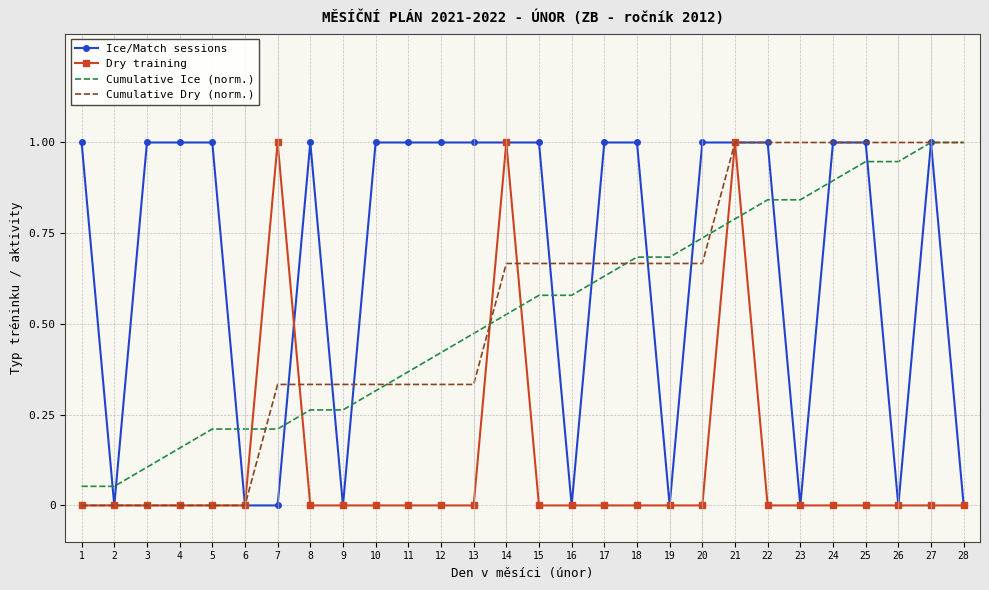

What is the greatest value displayed?

1.0